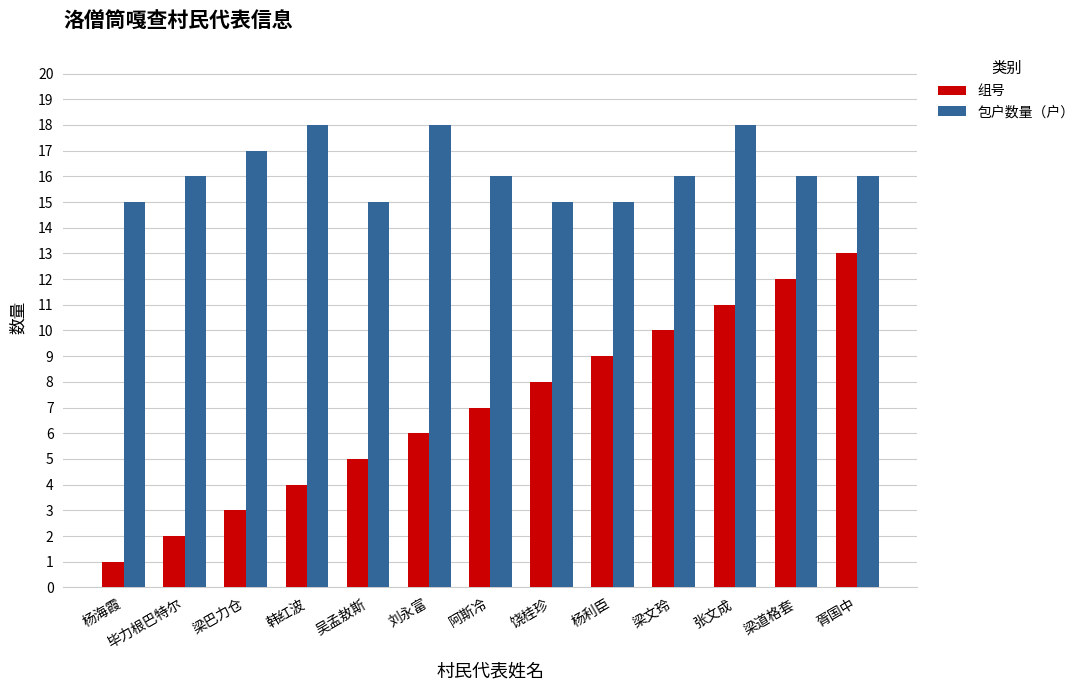

The value of 组号 at 梁文玲 is 10. True or false?

True